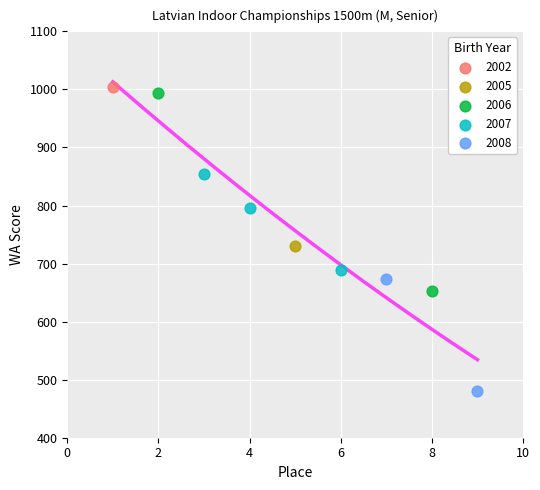

What are all the series names shown in the legend?

2002, 2005, 2006, 2007, 2008